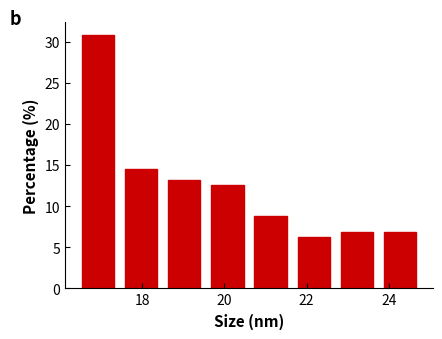

What is the height of the bar covering 23.75 to 24.80 on the x-axis? Neither the bar edges nor the heights are printed on the chart, so give them approximately, as read against the axes.

7.0